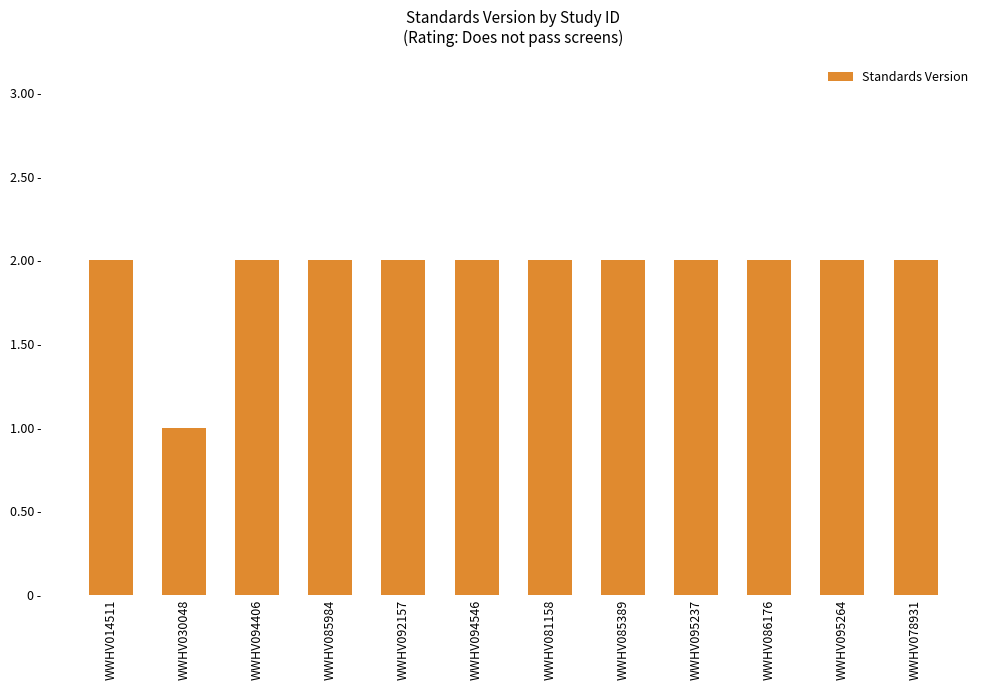

List the labels in order of value, largest first.

WWHV014511, WWHV094406, WWHV085984, WWHV092157, WWHV094546, WWHV081158, WWHV085389, WWHV095237, WWHV086176, WWHV095264, WWHV078931, WWHV030048